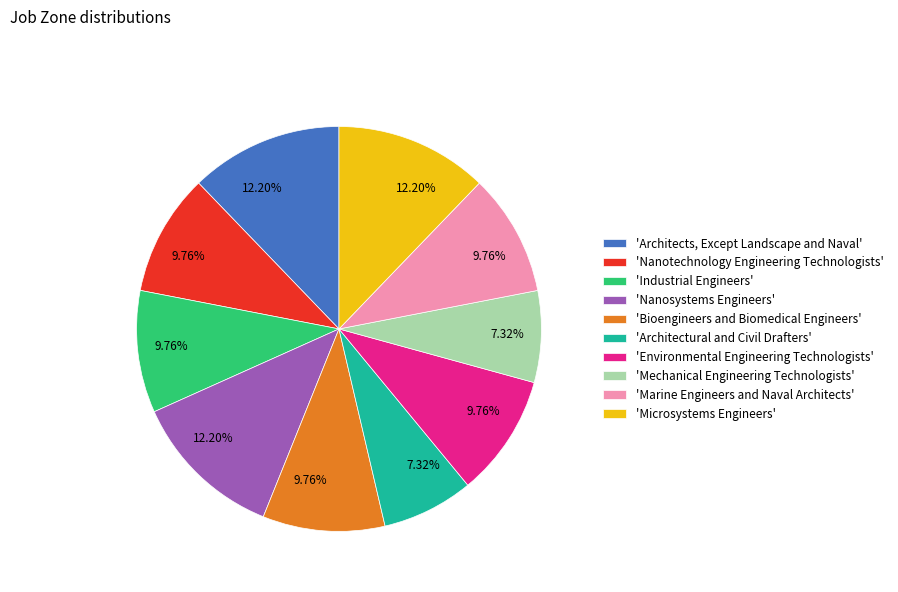

What is the ratio of the value at 'Nanotechnology Engineering Technologists' to the value at 'Microsystems Engineers'?

0.8